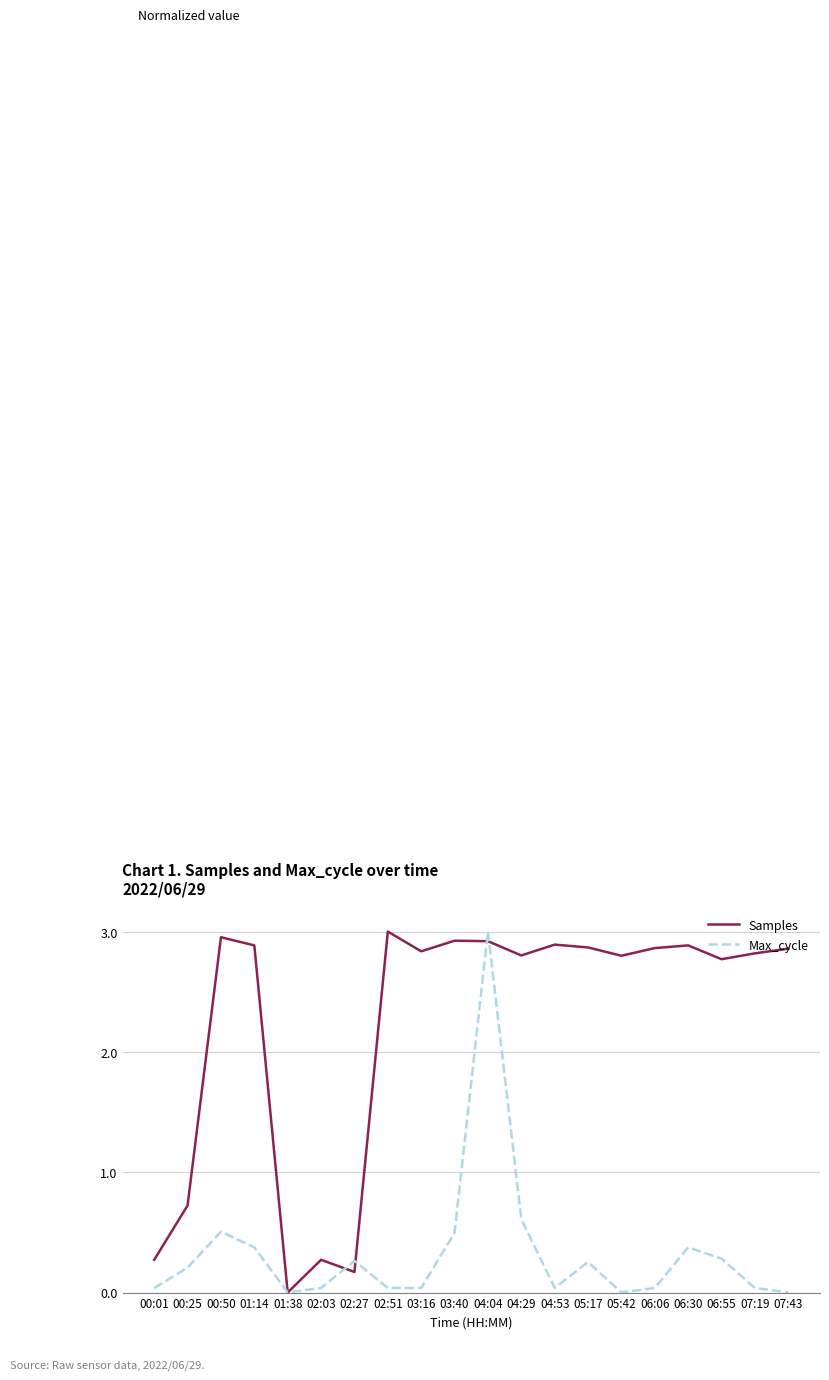

The value of Max_cycle at 06:06 is 0.0. True or false?

True